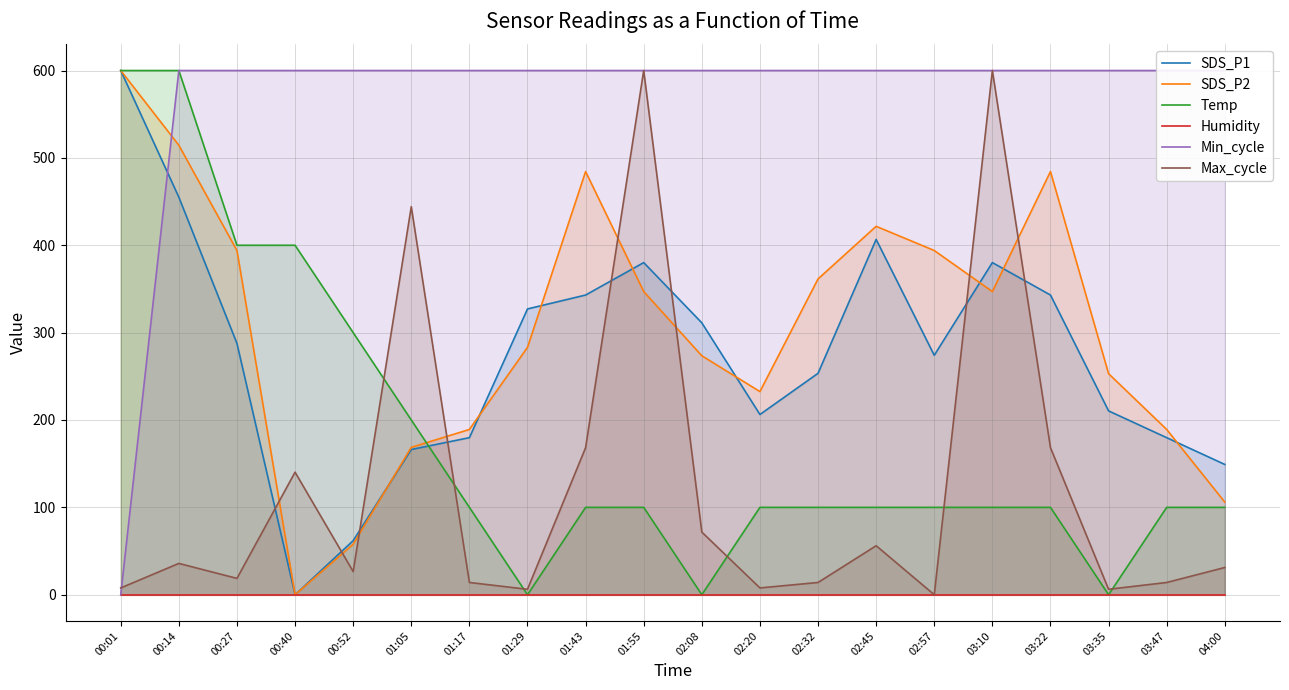

Is the value of Min_cycle at 01:17 greater than the value of Max_cycle at 03:22?

Yes